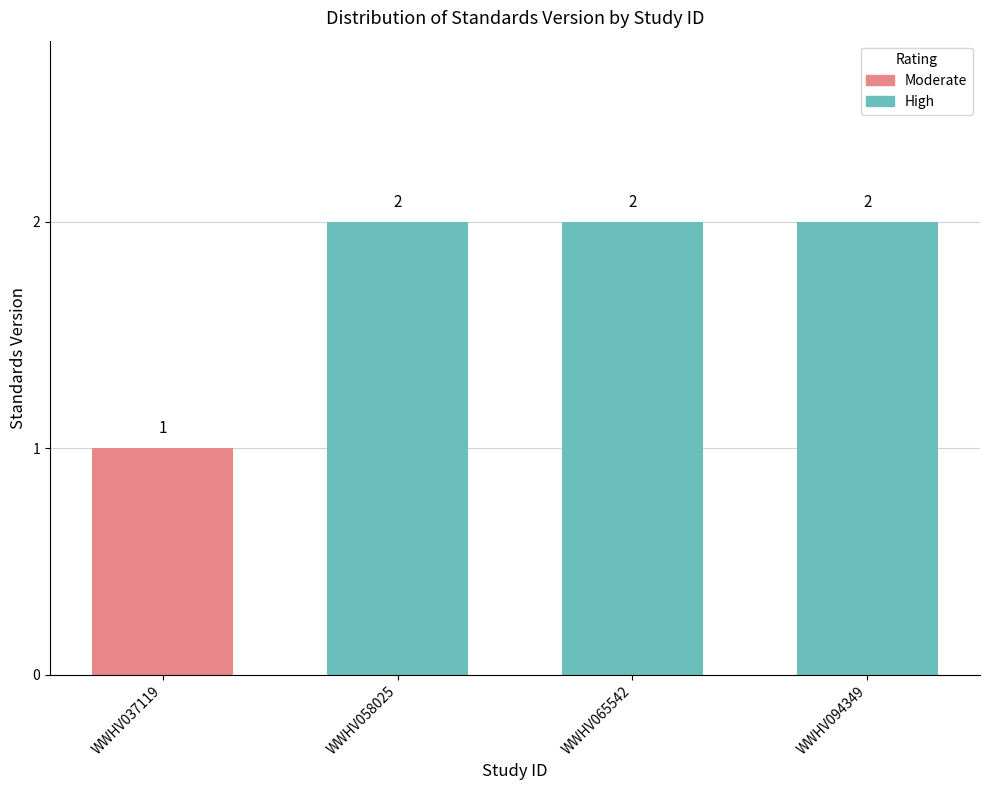

What is the sum of the values at WWHV058025 and WWHV037119?

3